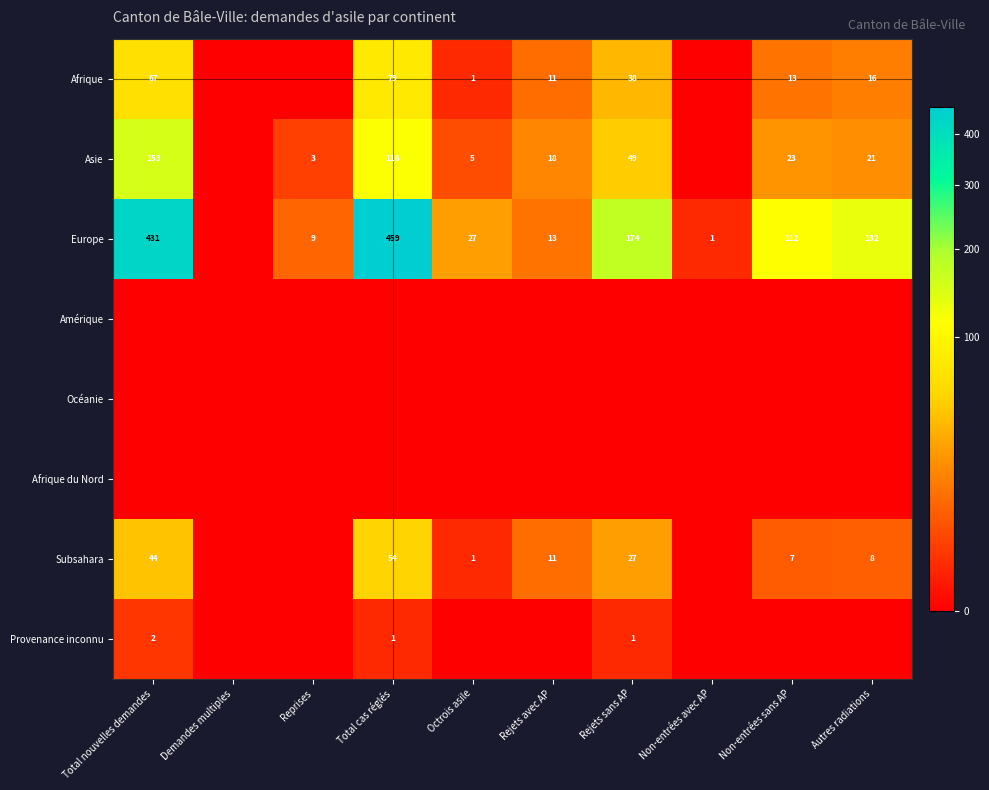

Is it true that Afrique equals 138 at Total cas réglés?

False